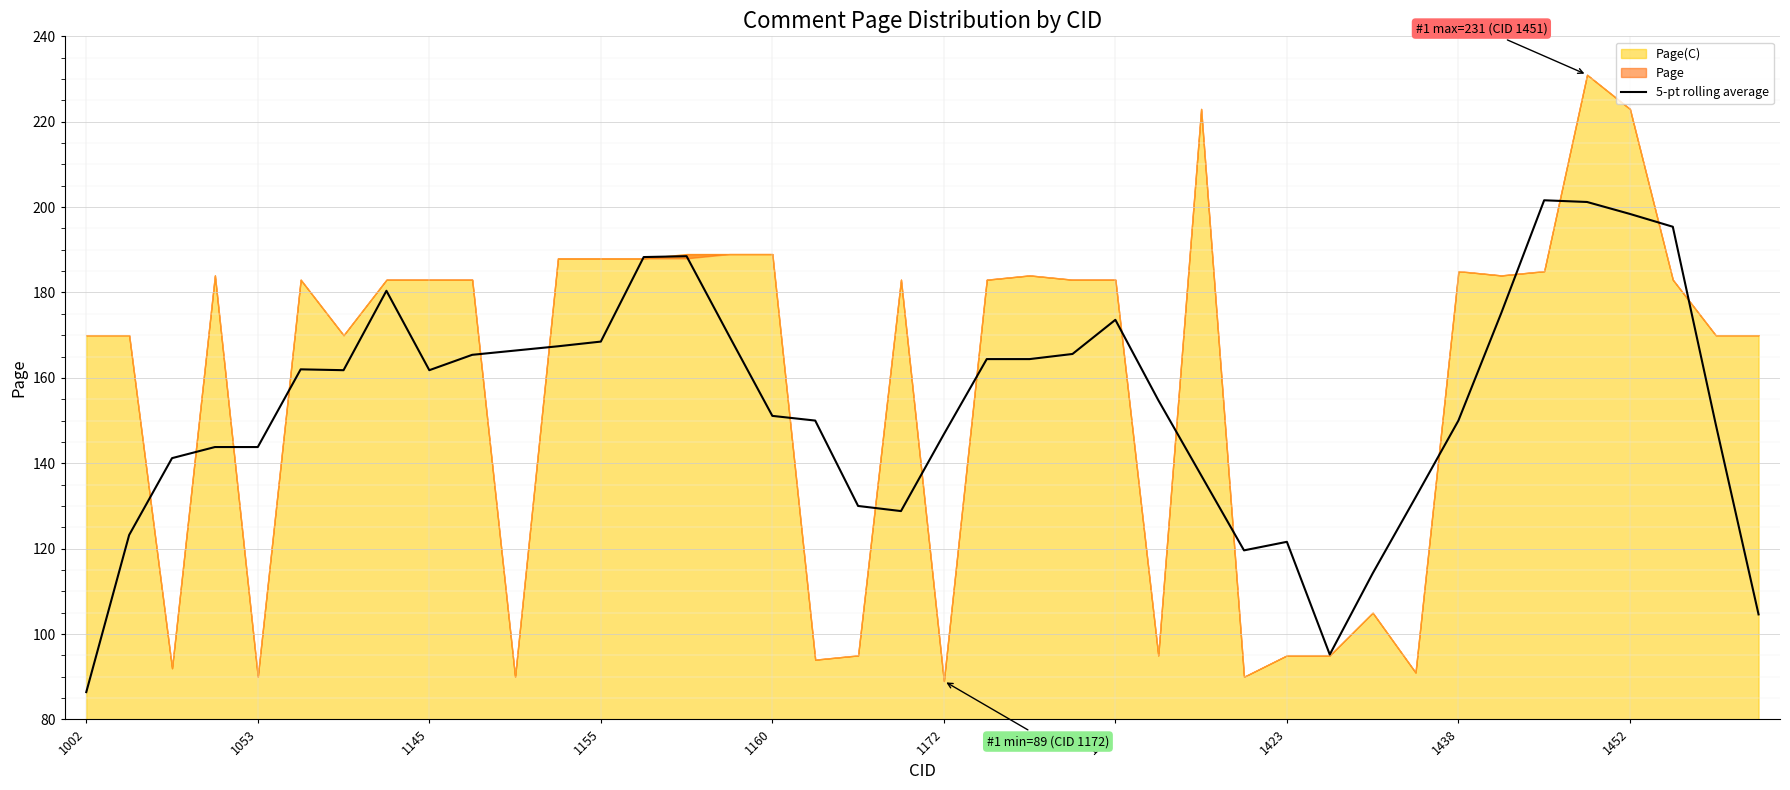

What is the value of the 5th point from the left?

143.8